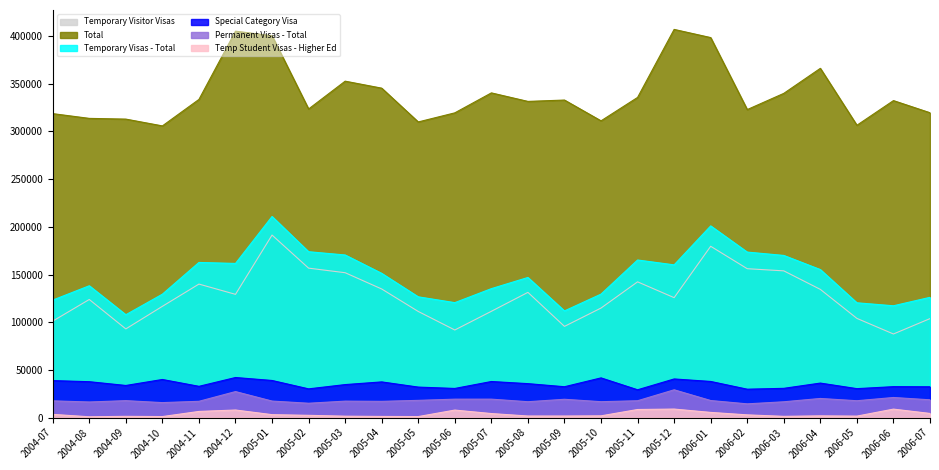

How many categories are shown in the chart?

25